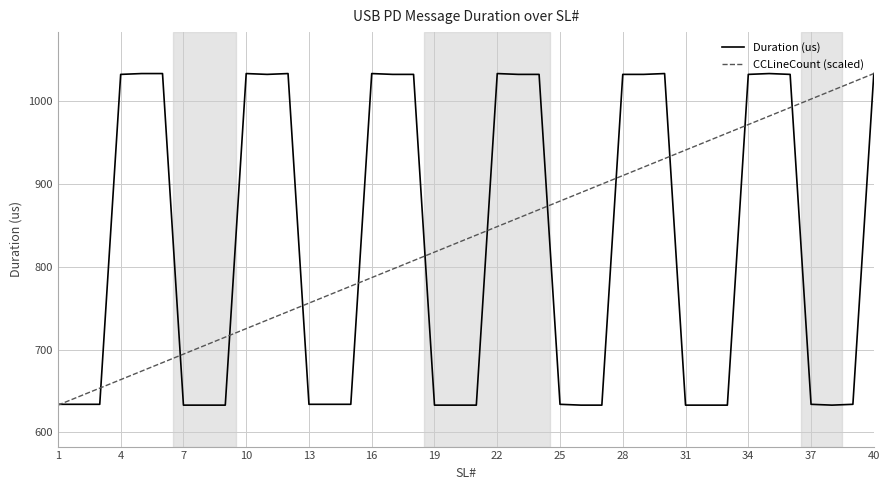

What is the minimum value shown in the chart?

633.0